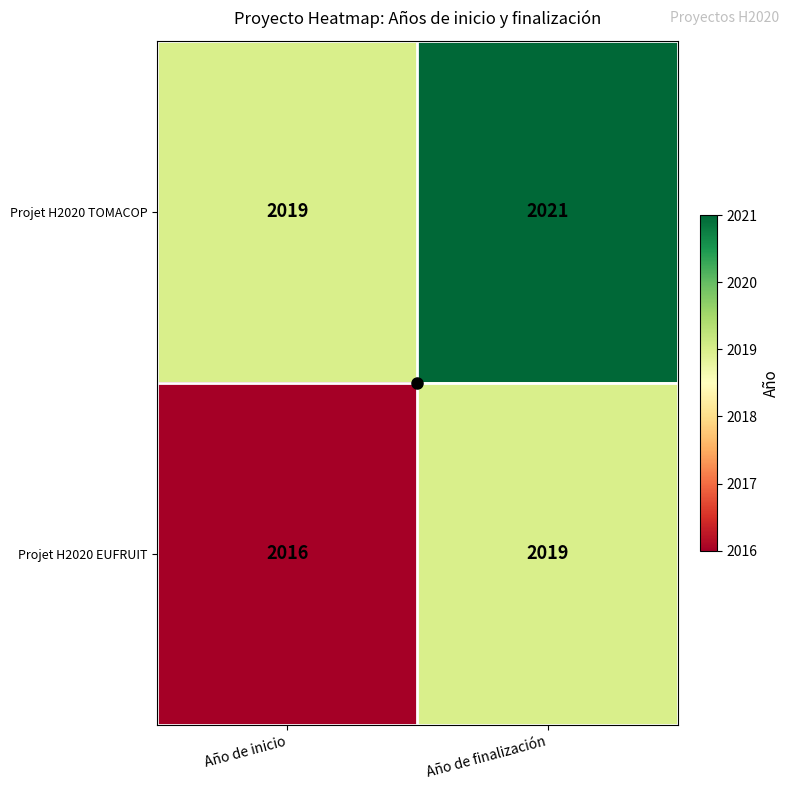

What is the average value of the Projet H2020 TOMACOP series?

2020